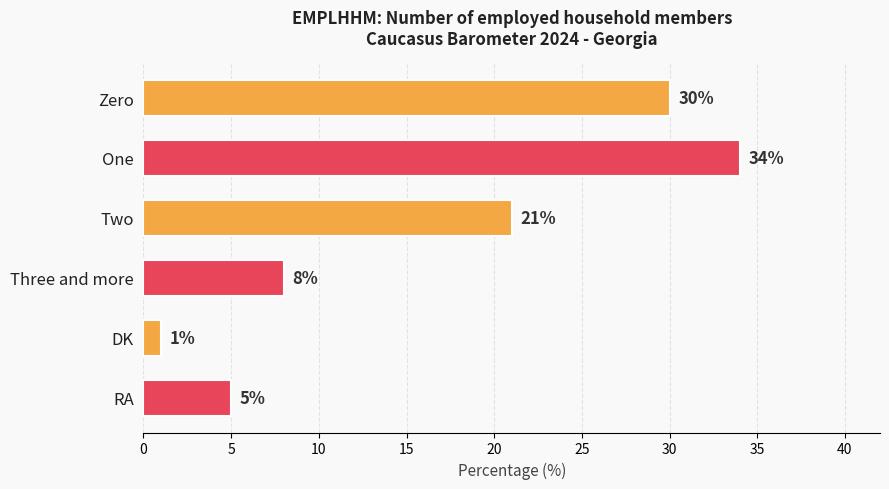

List the labels in order of value, smallest first.

DK, RA, Three and more, Two, Zero, One